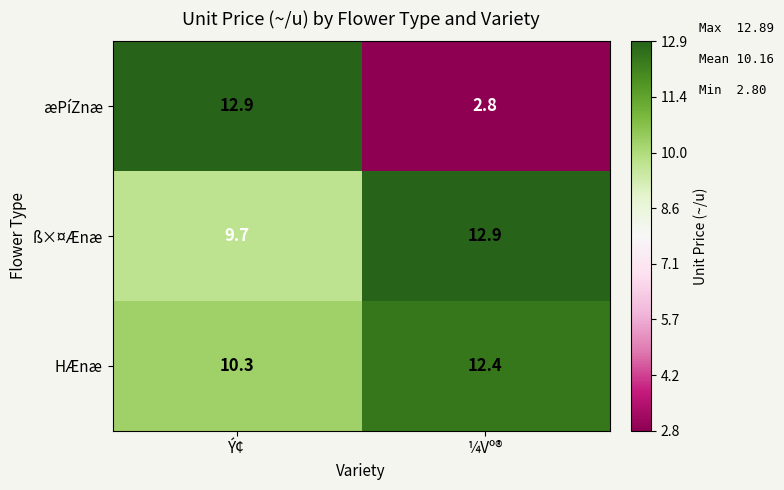

What is the lowest value of the ß×¤Ænæ series?

9.7